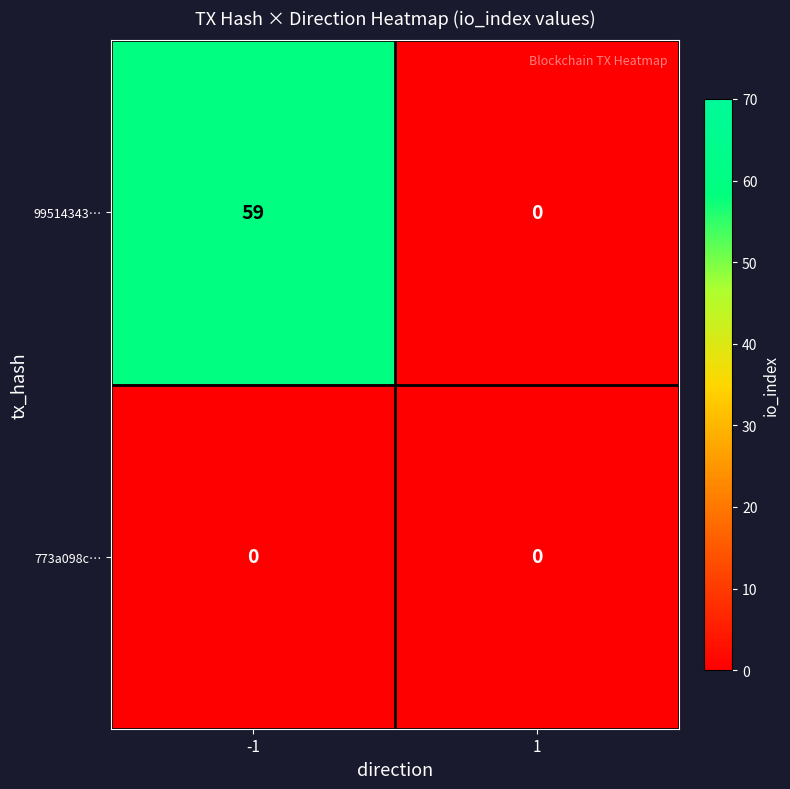

Reading left to right, what are all the values shown in this chart?

99514343…: 59	0
773a098c…: 0	0